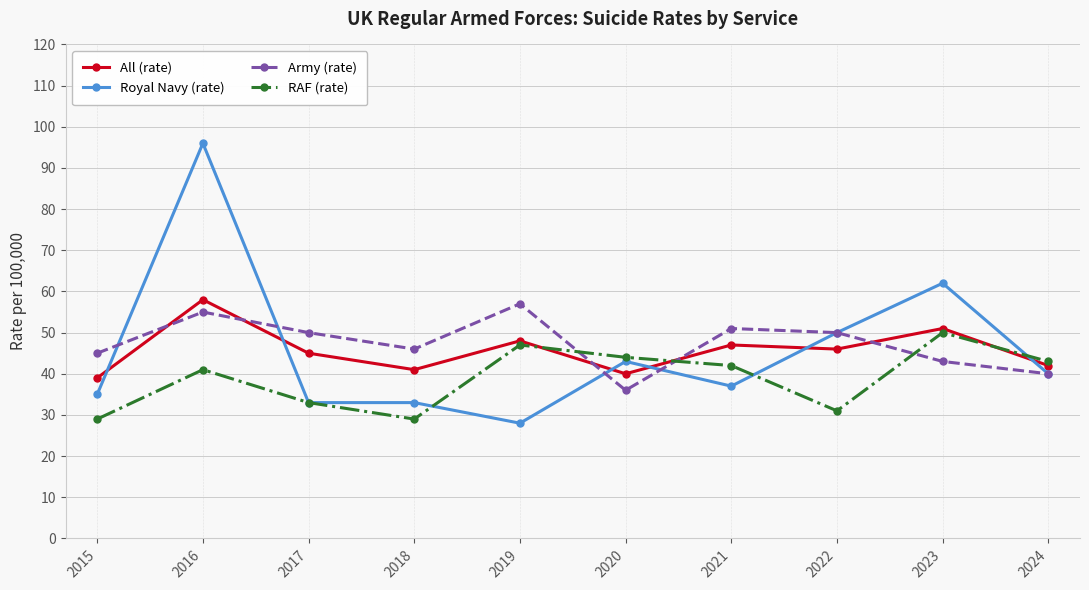

Which series has the largest range (max minus min)?

Royal Navy (rate)